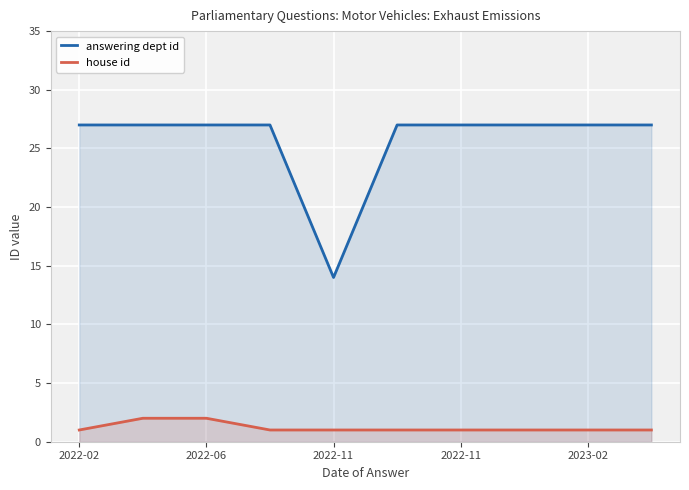

What are all the series names shown in the legend?

answering dept id, house id